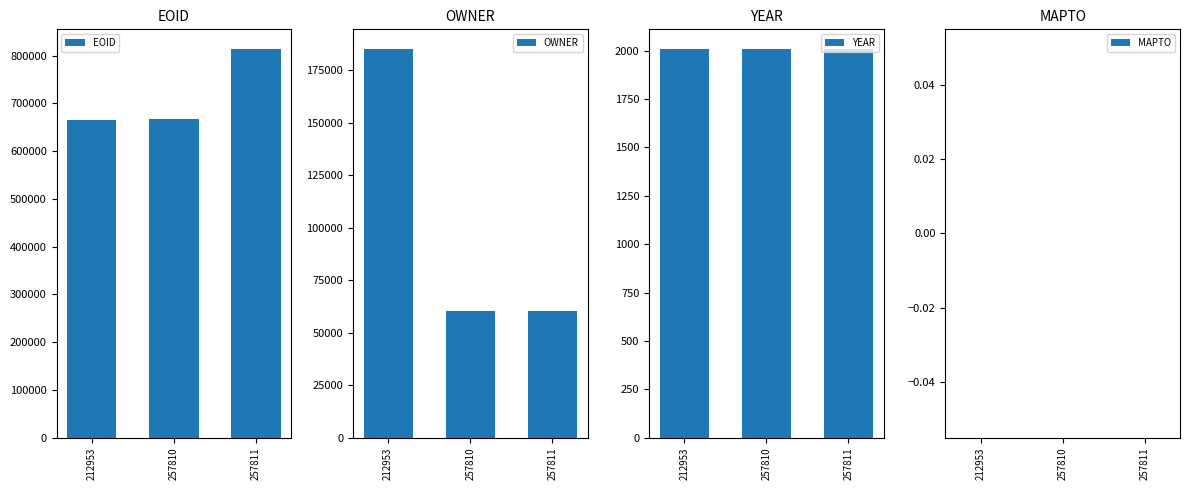

At which category does the chart reach its peak across all series?

257811